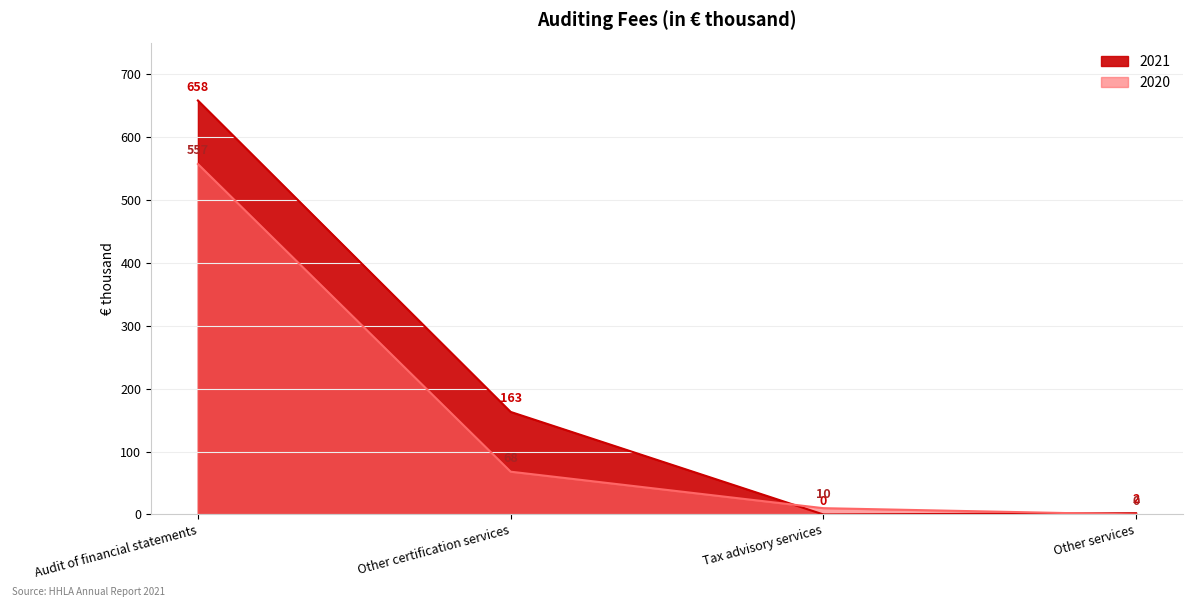

True or false: 2020 has a value of 4 at Tax advisory services.

False